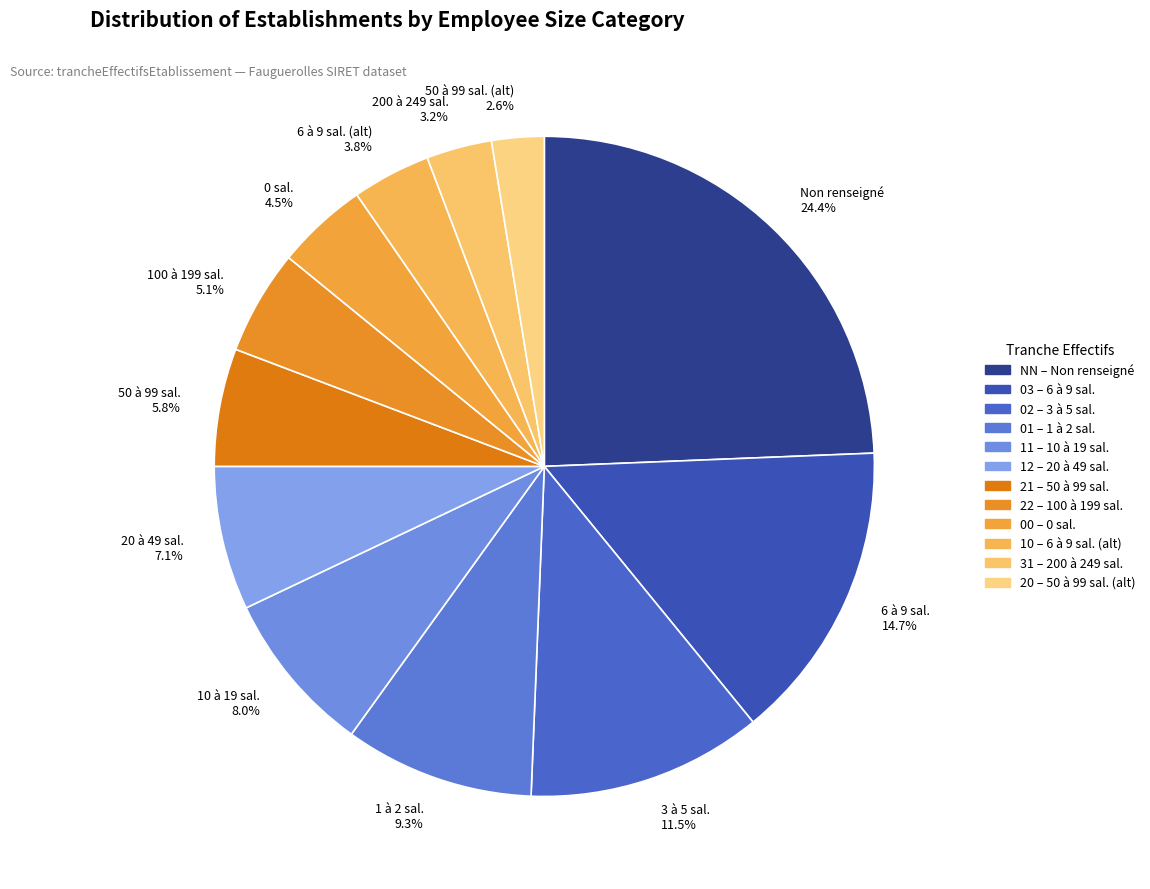

Between 200 à 249 sal. 3.2% and 50 à 99 sal. (alt) 2.6%, which is larger?

200 à 249 sal. 3.2%